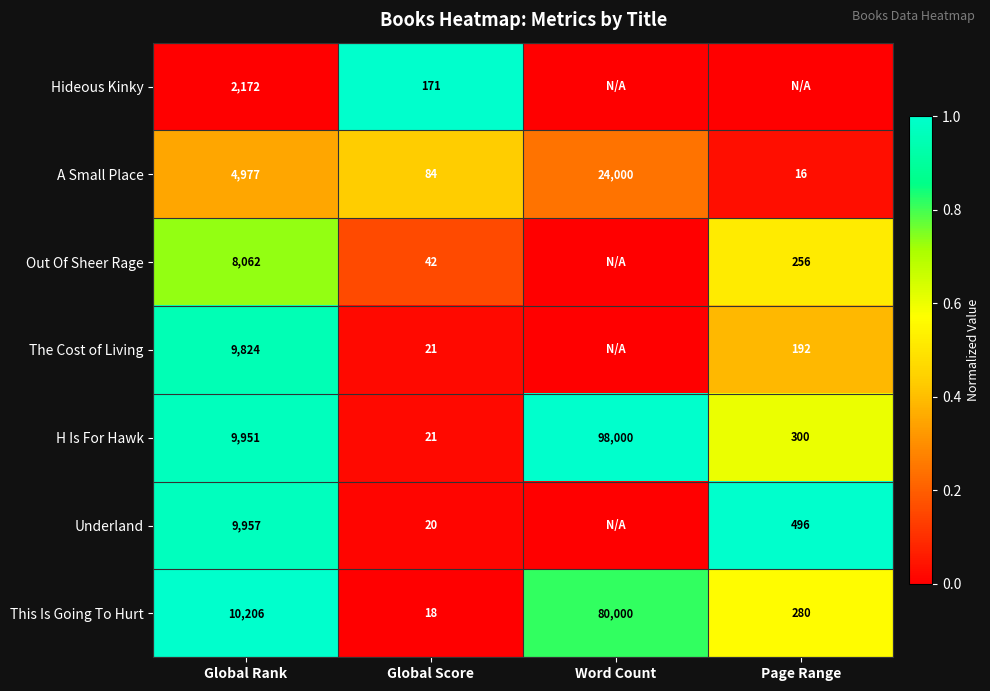

What is the total value across all series at Global Rank?

55149